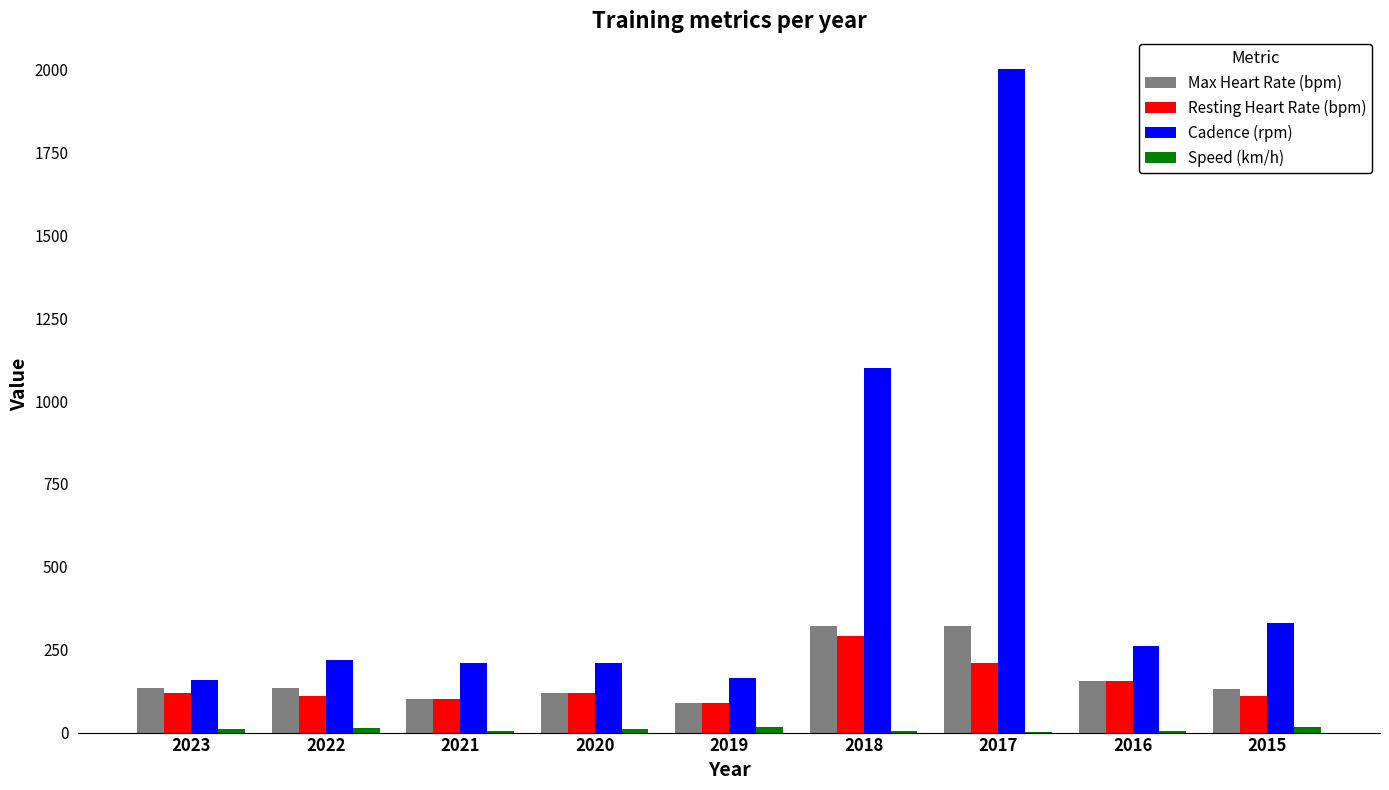

Which series has the widest spread of values?

Cadence (rpm)